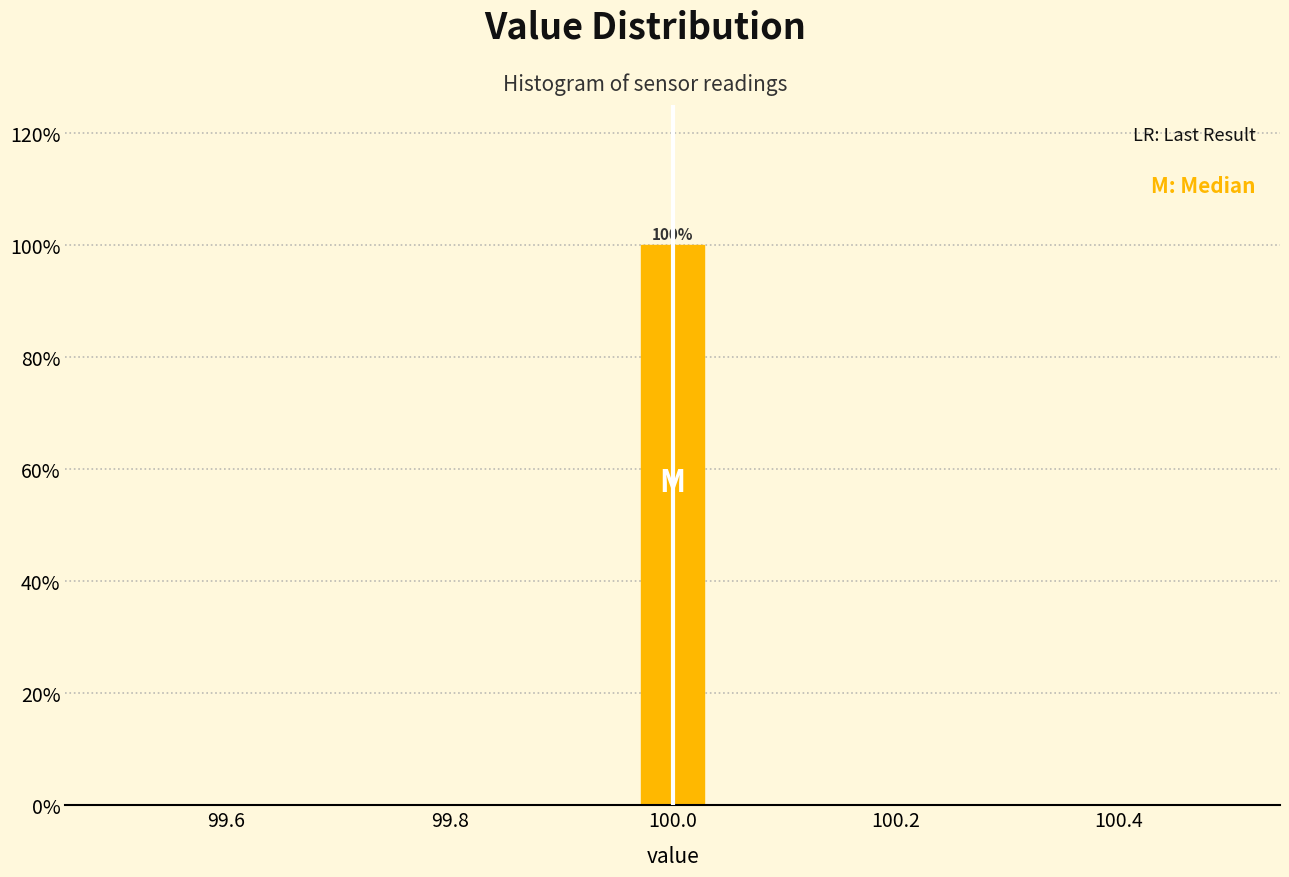

Read against the x-axis, roughly where is the centre of the tallest bar?

100.00